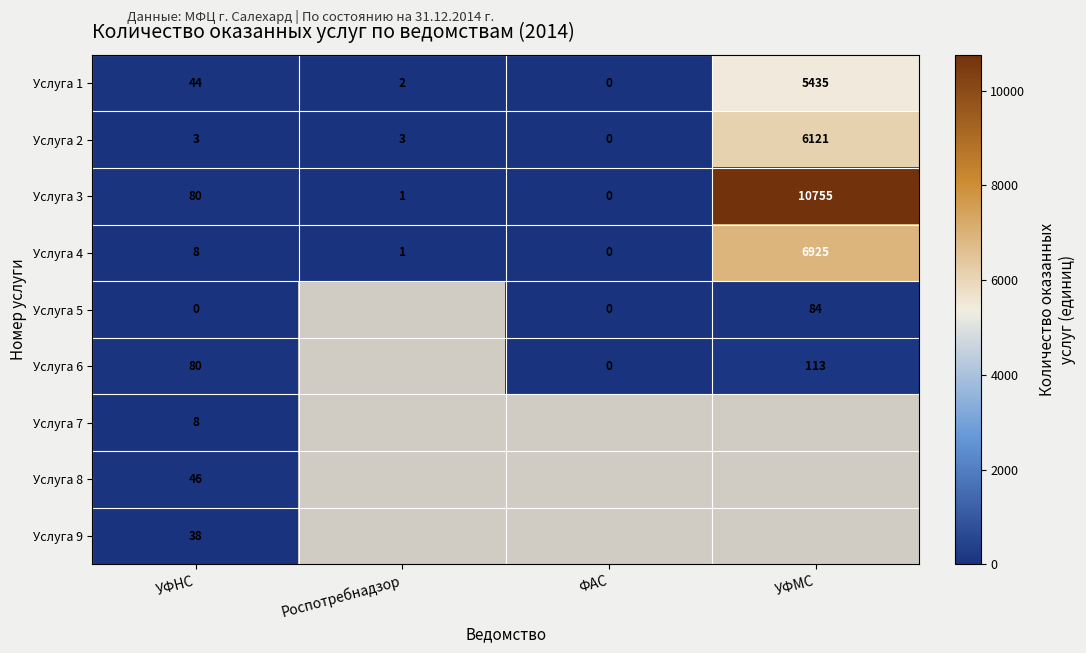

The value of Услуга 8 at УФНС is 11.9. True or false?

False